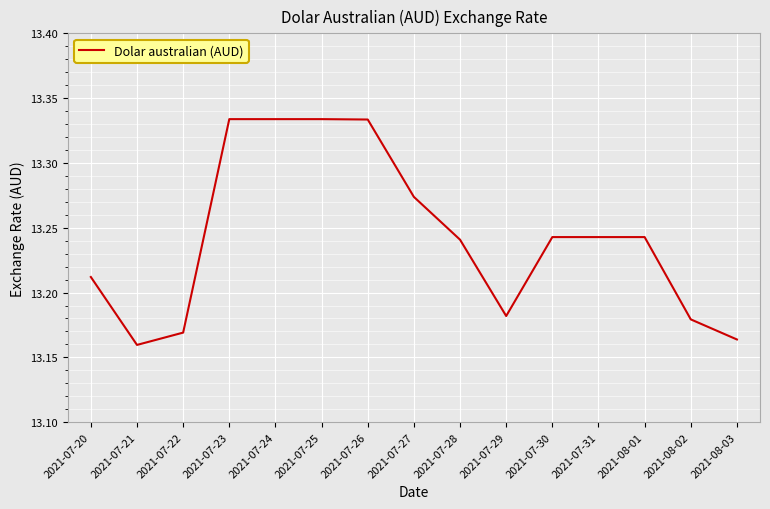

How many series are shown in this chart?

1